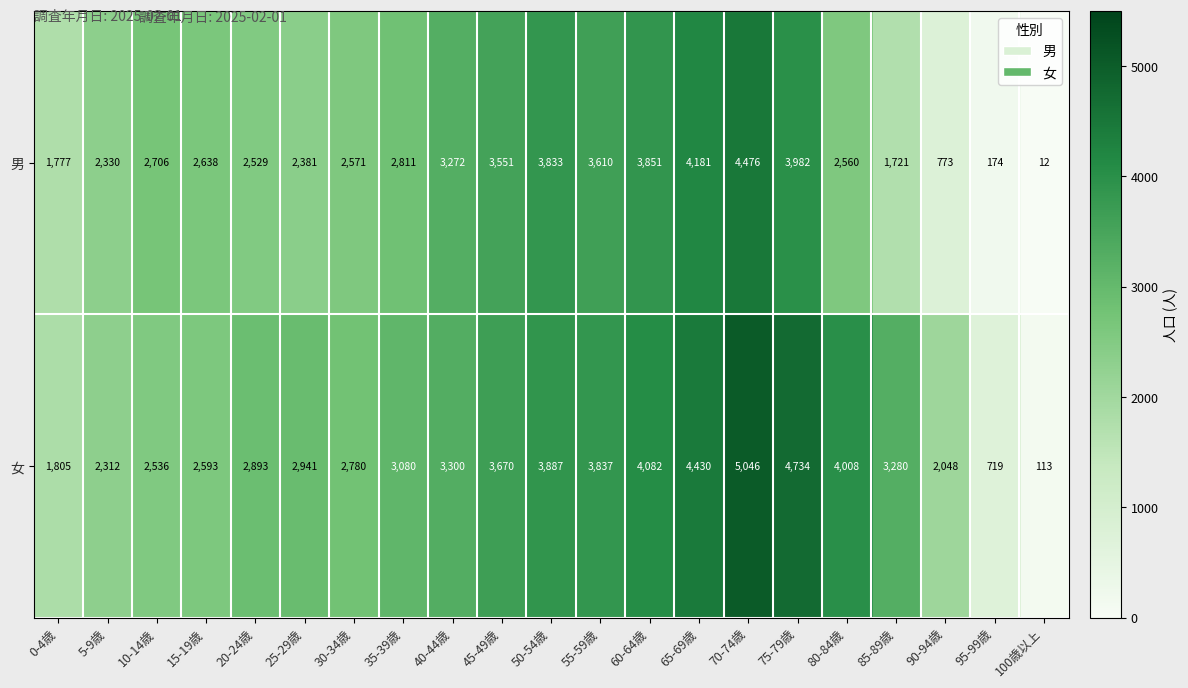

Is it true that 女 equals 5261 at 85-89歳?

False